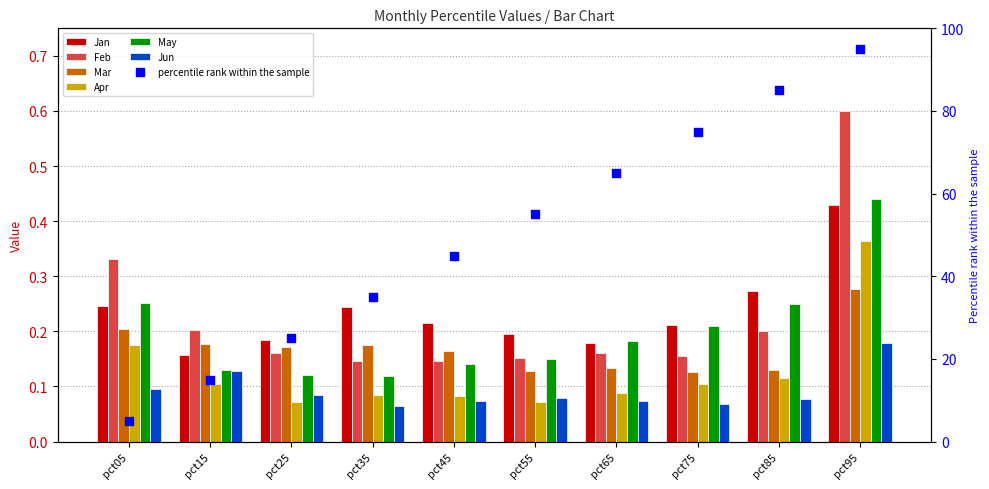

Which series reaches the minimum Y coordinate?

Jun